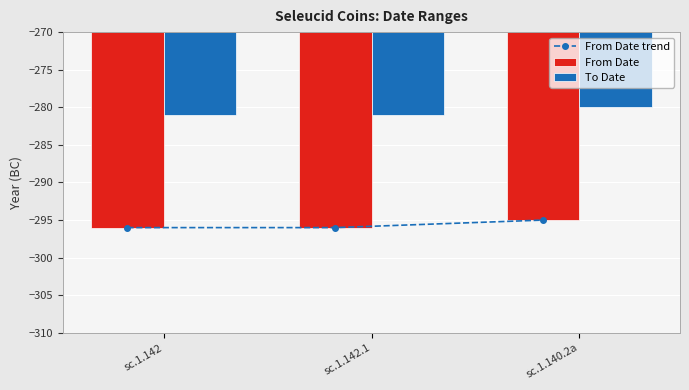

Does the chart contain stacked bars?

No